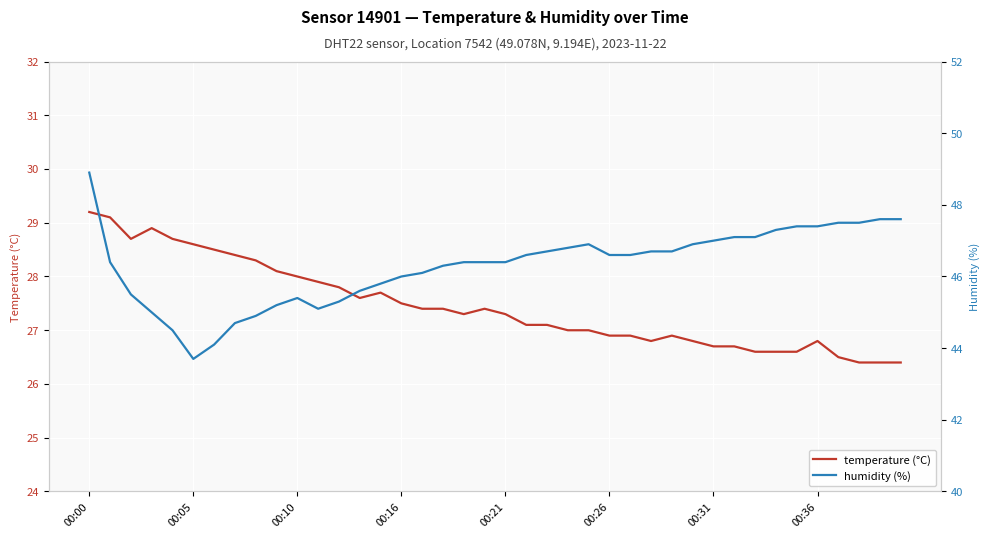

Is it true that temperature (°C) equals 46.0 at 00:16?

False